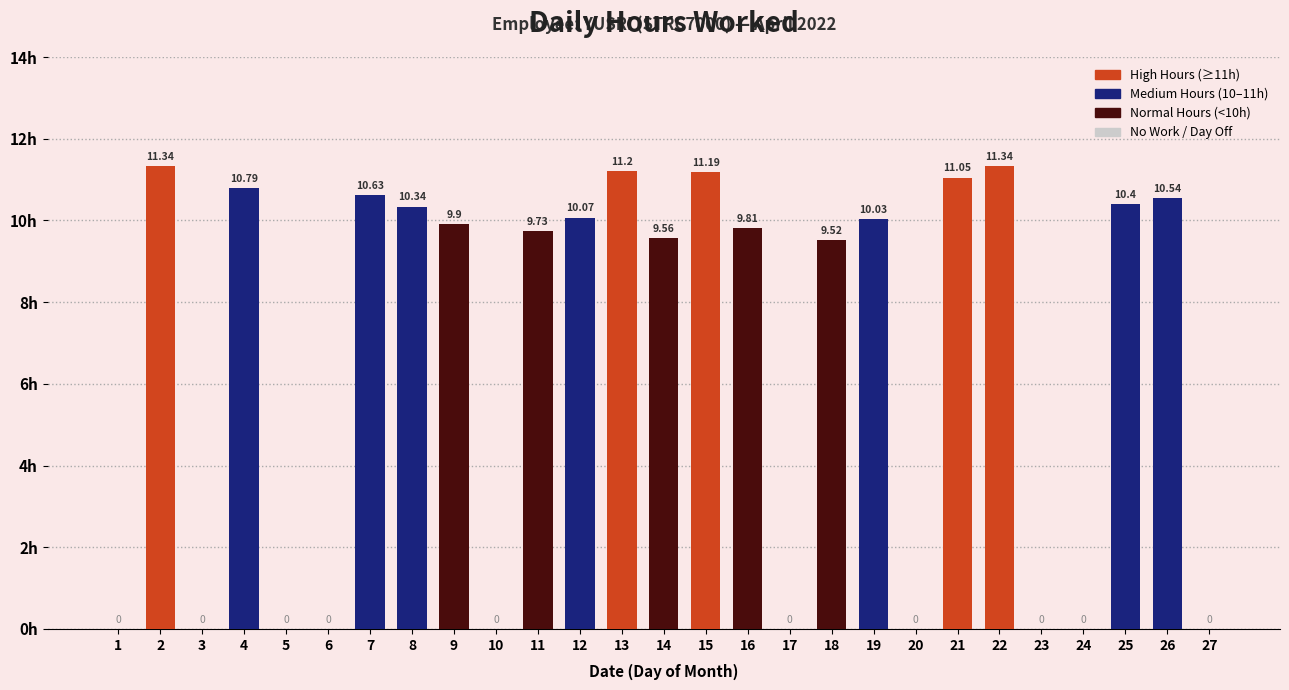

Approximately how many times larger is the value at 16 compared to 7?

0.9